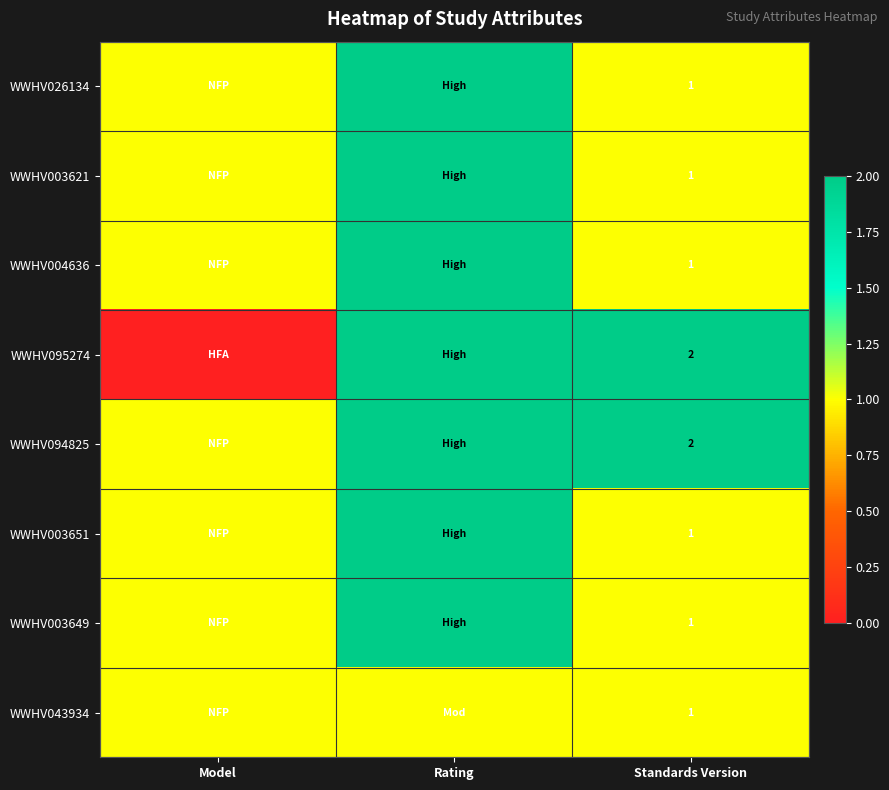

True or false: WWHV094825 has a value of 3 at Standards Version.

False